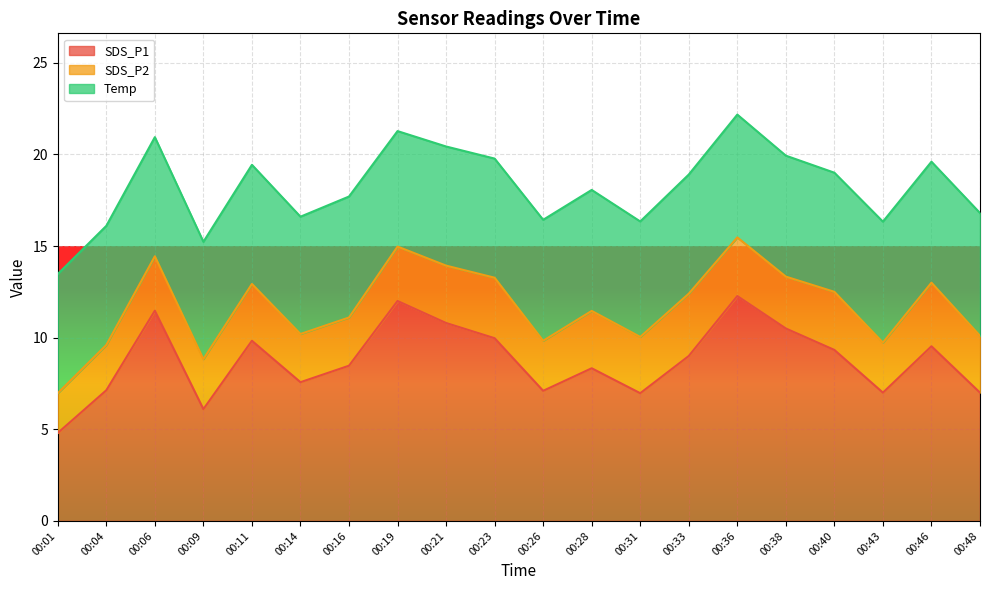

True or false: Temp has more than 1 points higher than both neighbors.

True